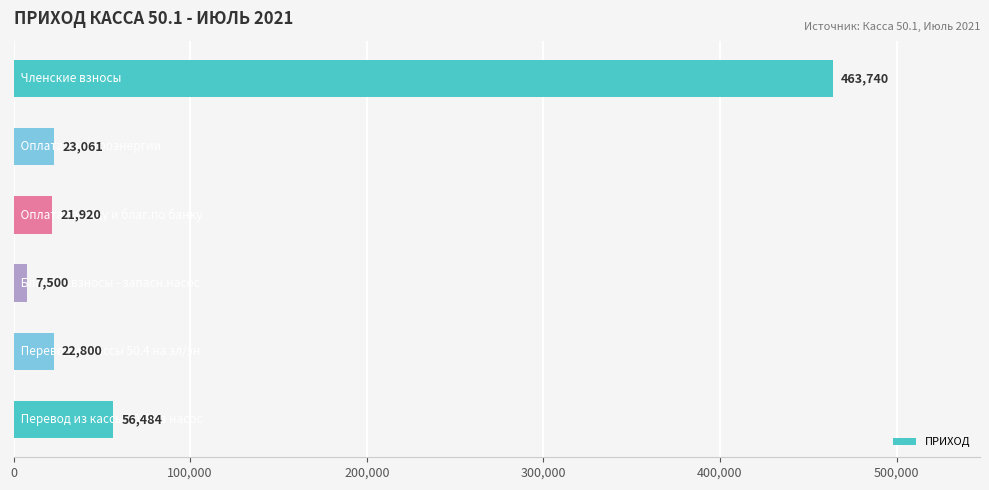

Does the chart contain any negative values?

No